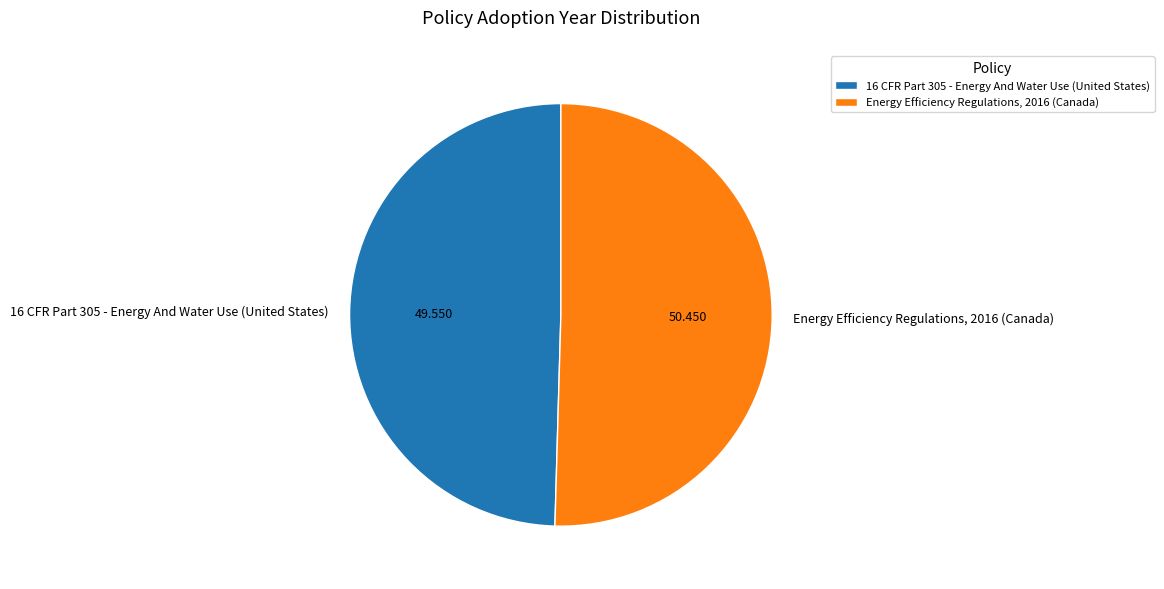

Is it true that Energy Efficiency Regulations, 2016 (Canada) is 39% of the pie?

False